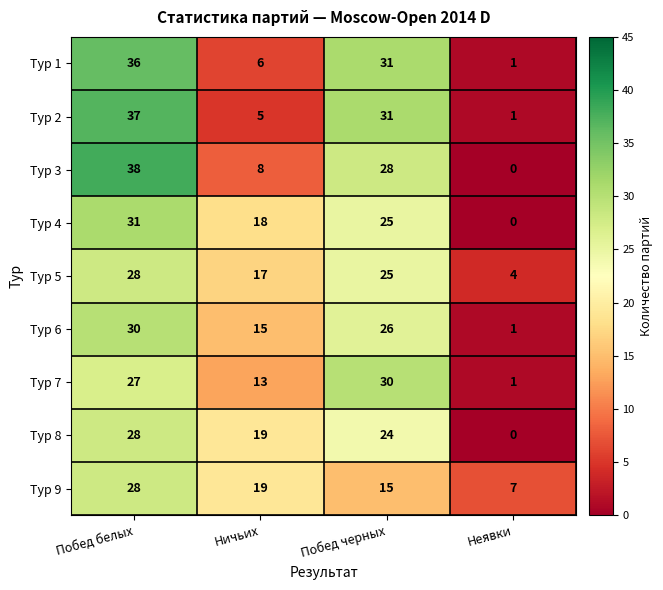

What is the sum of all Тур 1 values?

74